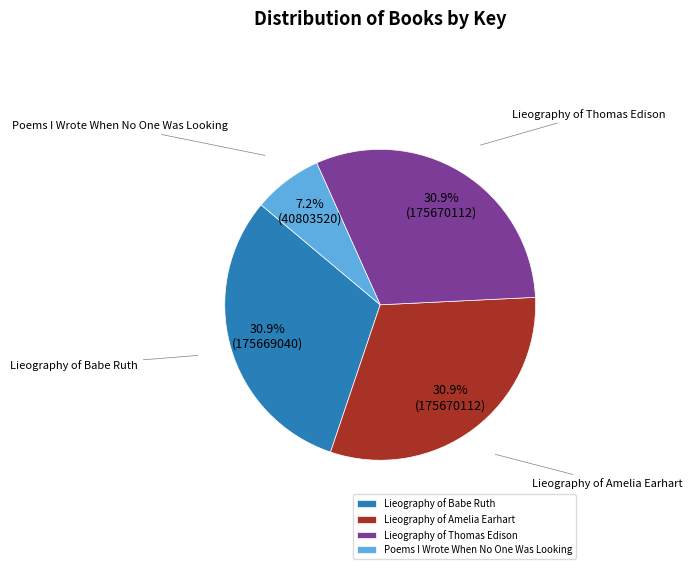

What percentage do Lieography of Babe Ruth and Poems I Wrote When No One Was Looking together represent?

38.1%